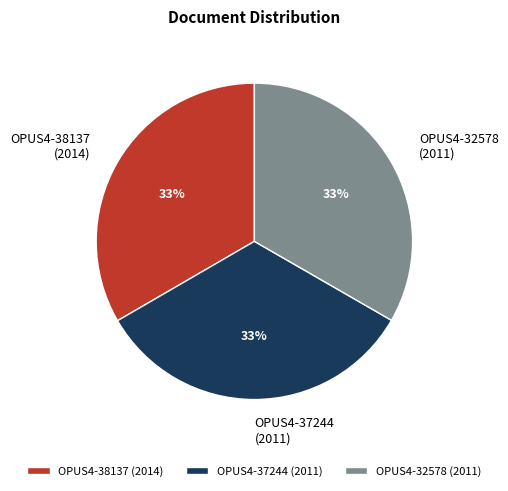

To the nearest percent, what is the average slice percentage?

33%